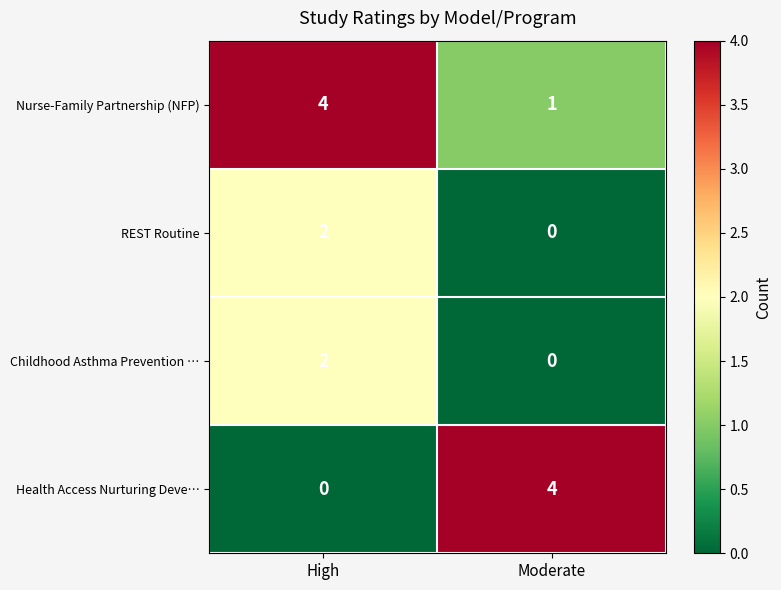

Which series changed the most between High and Moderate?

Health Access Nurturing Deve…